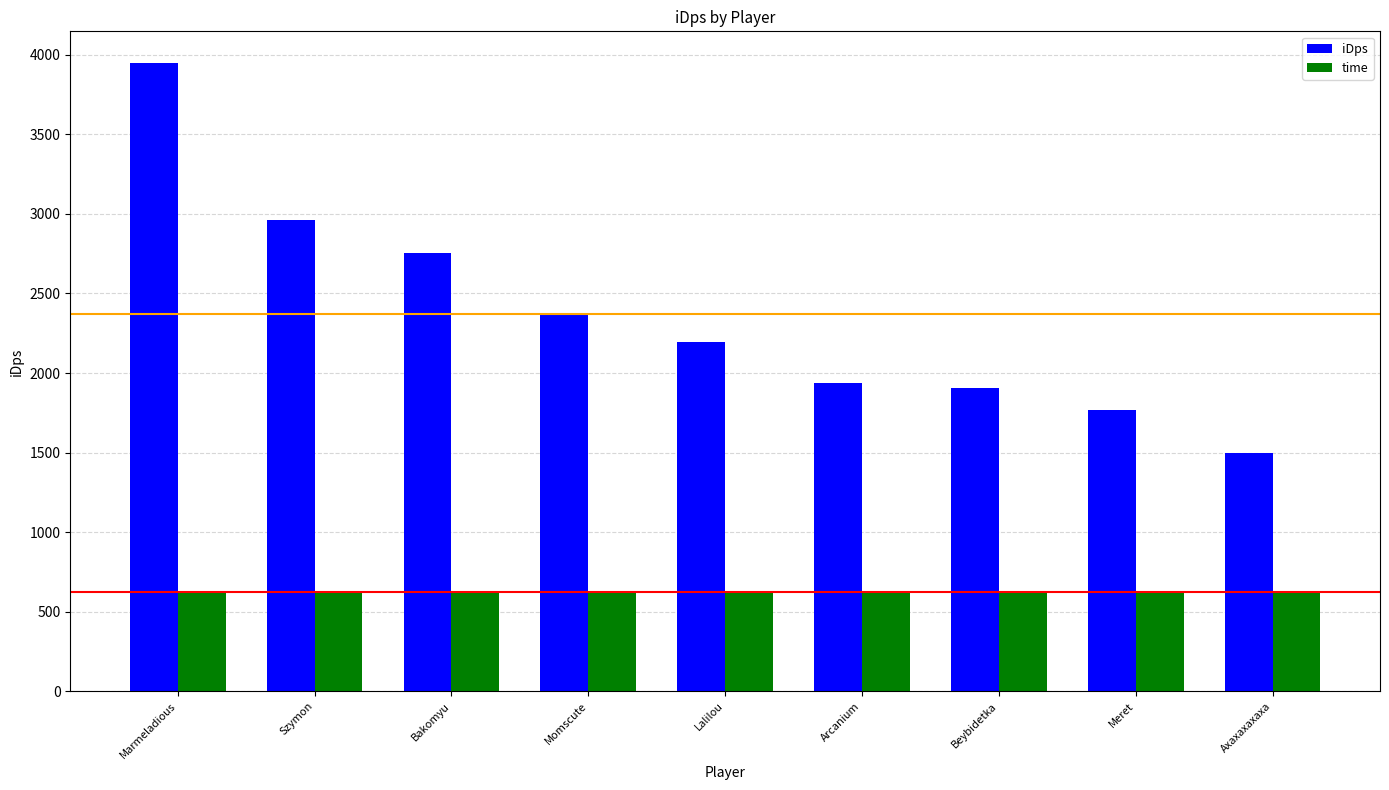

List the series in order of their overall mean, highest first.

iDps, time